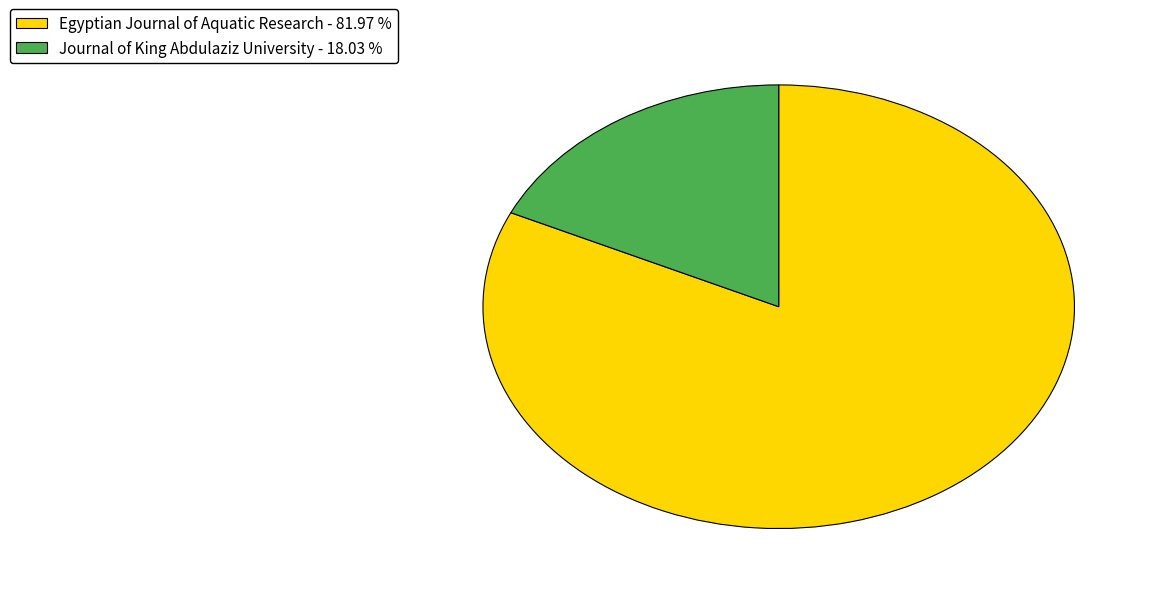

Which has a higher value, Journal of King Abdulaziz University or Egyptian Journal of Aquatic Research?

Egyptian Journal of Aquatic Research